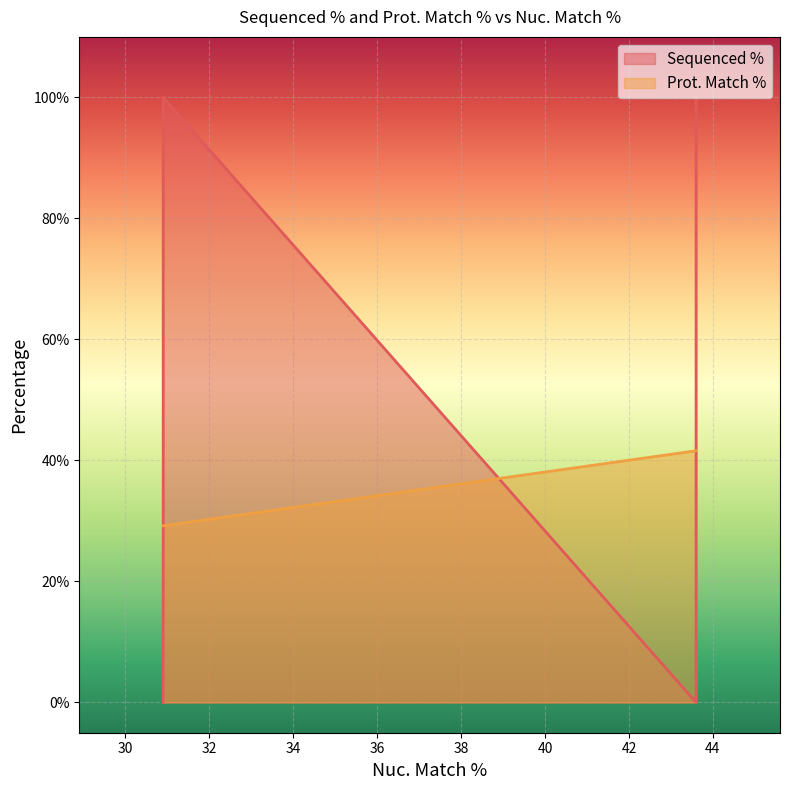

How many values are below 41?

3